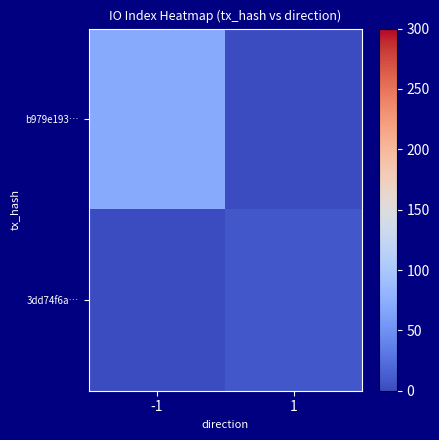

Which series has the largest range (max minus min)?

b979e193…